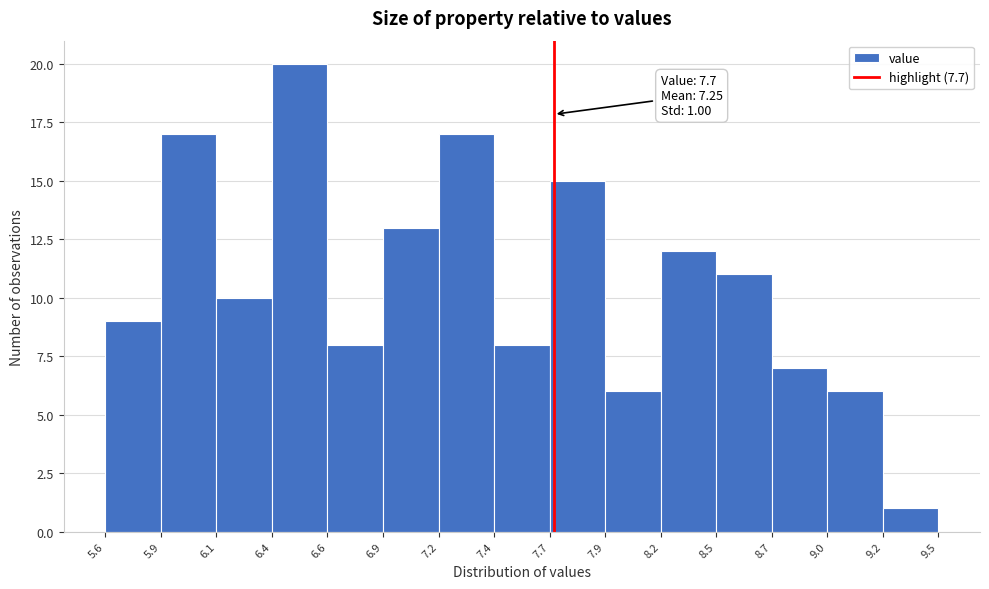

Which range on the x-axis has the tallest bar?

6.4 to 6.6